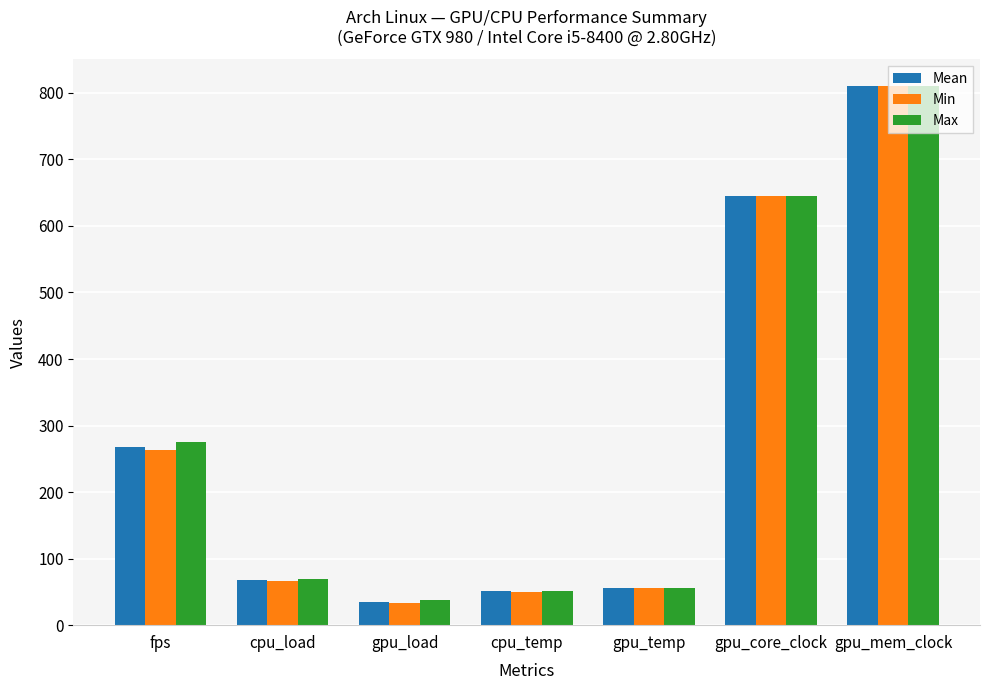

Which series changed the most between cpu_load and gpu_mem_clock?

Min